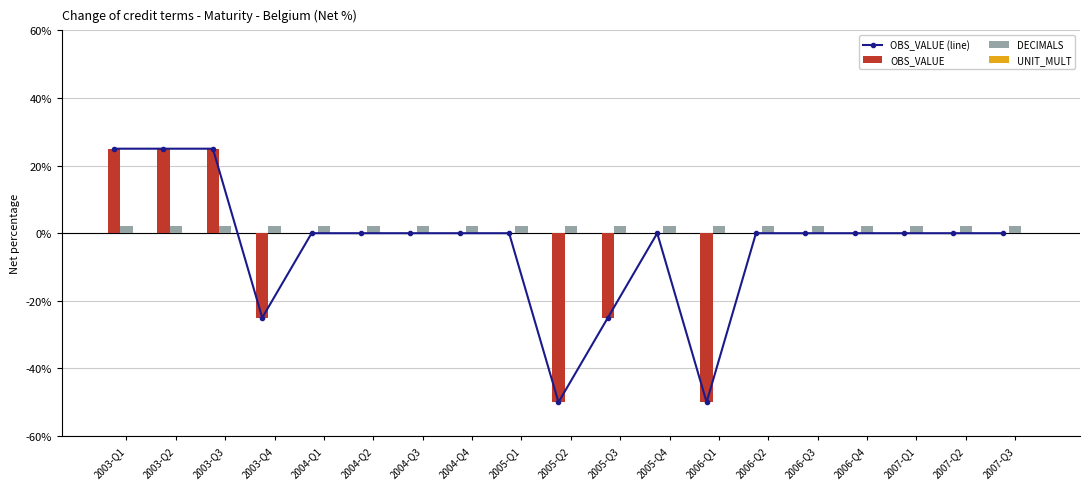

Reading right to left, extract all data points from this chart.

OBS_VALUE (line): 2007-Q3=0	2007-Q2=0	2007-Q1=0	2006-Q4=0	2006-Q3=0	2006-Q2=0	2006-Q1=-50	2005-Q4=0	2005-Q3=-25	2005-Q2=-50	2005-Q1=0	2004-Q4=0	2004-Q3=0	2004-Q2=0	2004-Q1=0	2003-Q4=-25	2003-Q3=25	2003-Q2=25	2003-Q1=25
OBS_VALUE: 2007-Q3=0	2007-Q2=0	2007-Q1=0	2006-Q4=0	2006-Q3=0	2006-Q2=0	2006-Q1=-50	2005-Q4=0	2005-Q3=-25	2005-Q2=-50	2005-Q1=0	2004-Q4=0	2004-Q3=0	2004-Q2=0	2004-Q1=0	2003-Q4=-25	2003-Q3=25	2003-Q2=25	2003-Q1=25
DECIMALS: 2007-Q3=2	2007-Q2=2	2007-Q1=2	2006-Q4=2	2006-Q3=2	2006-Q2=2	2006-Q1=2	2005-Q4=2	2005-Q3=2	2005-Q2=2	2005-Q1=2	2004-Q4=2	2004-Q3=2	2004-Q2=2	2004-Q1=2	2003-Q4=2	2003-Q3=2	2003-Q2=2	2003-Q1=2
UNIT_MULT: 2007-Q3=0	2007-Q2=0	2007-Q1=0	2006-Q4=0	2006-Q3=0	2006-Q2=0	2006-Q1=0	2005-Q4=0	2005-Q3=0	2005-Q2=0	2005-Q1=0	2004-Q4=0	2004-Q3=0	2004-Q2=0	2004-Q1=0	2003-Q4=0	2003-Q3=0	2003-Q2=0	2003-Q1=0